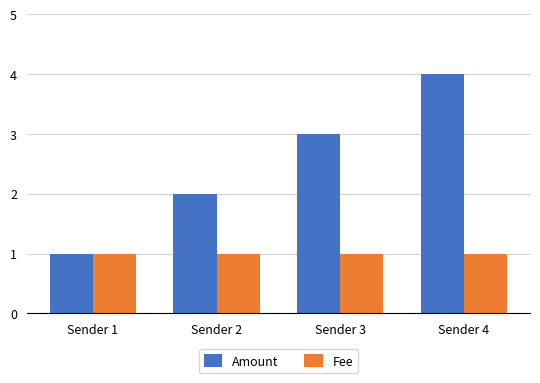

How many bars are there in each group?

2